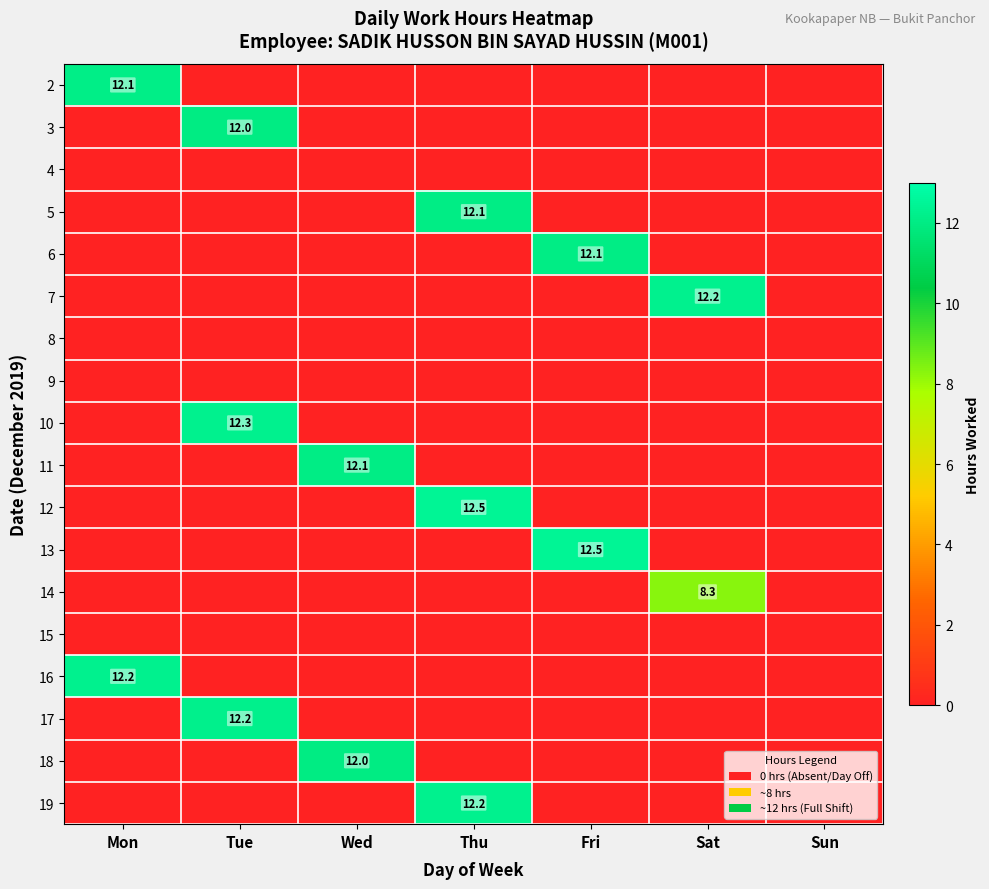

At Mon, list the series in order from smallest to largest.

3, 4, 5, 6, 7, 8, 9, 10, 11, 12, 13, 14, 15, 17, 18, 19, 2, 16